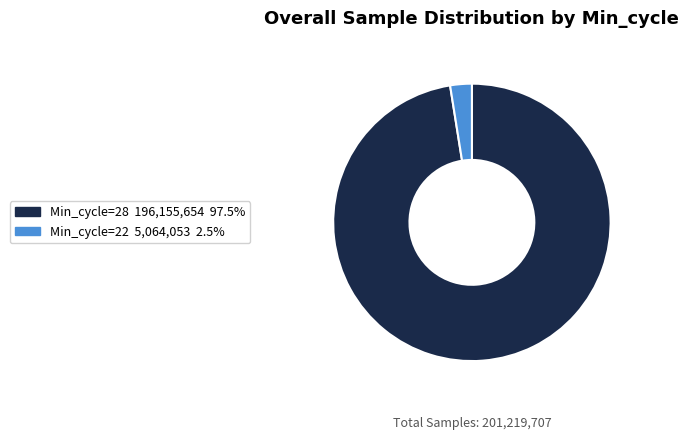

Is there a majority slice in this chart?

Yes